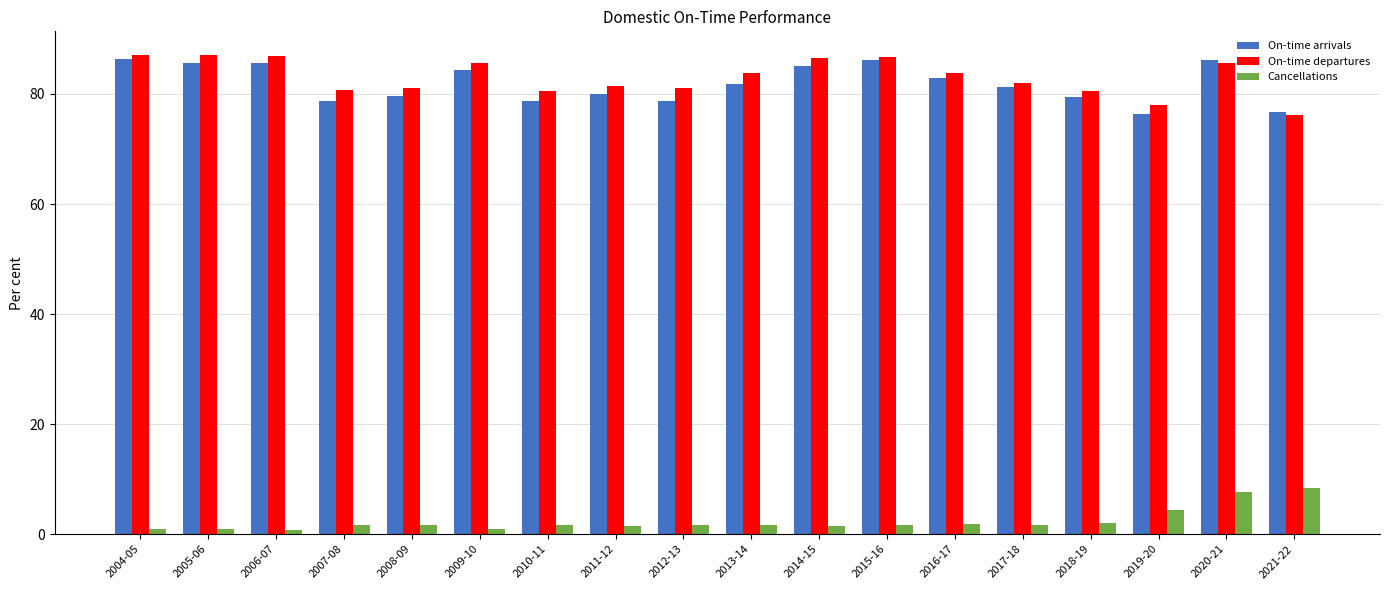

What is the approximate value of On-time arrivals at 2006-07?

85.6